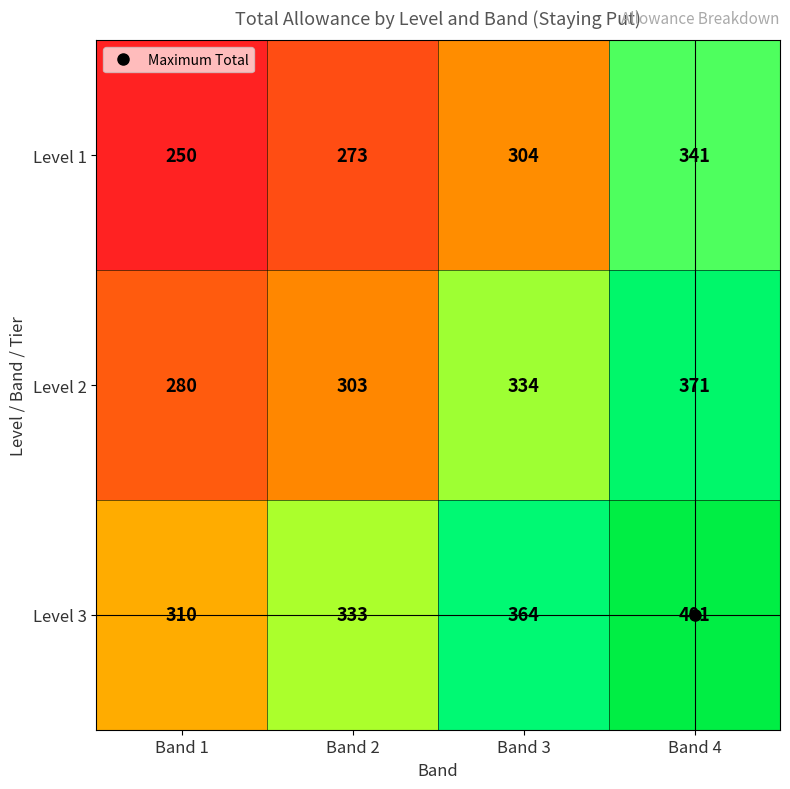

What is the spread (max minus min) of values at Band 4?

60